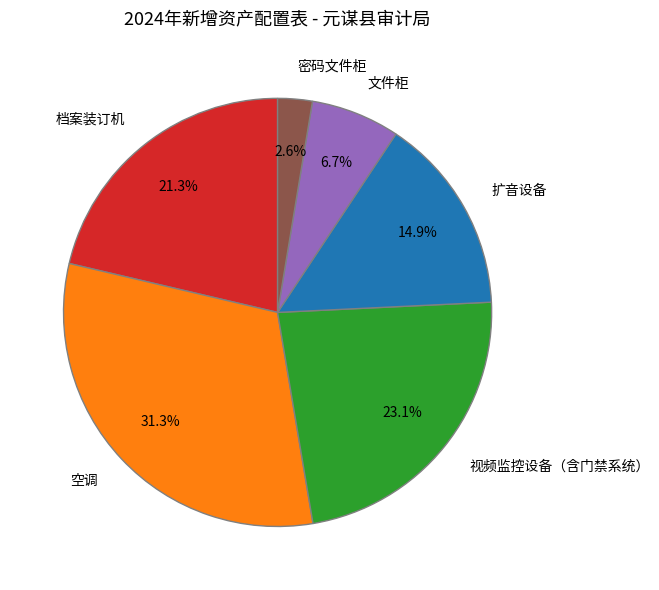

To the nearest percent, what is the combined percentage of 视频监控设备（含门禁系统） and 空调?

54%